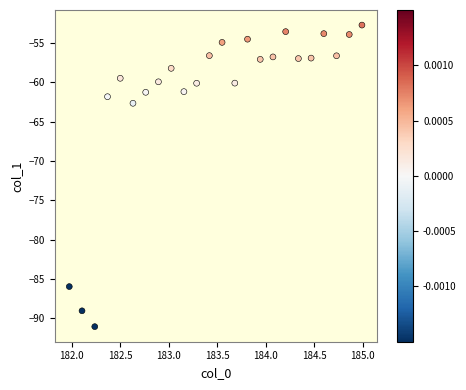

What Y value in the scatter plot is closest to -71?

-62.6